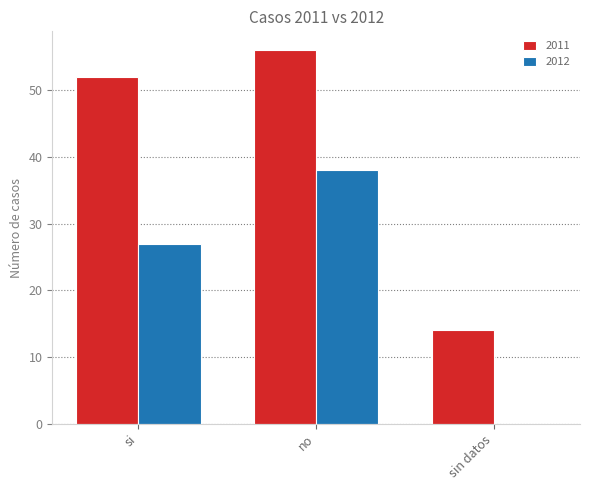

At which label is 2011 closest to 35?

si